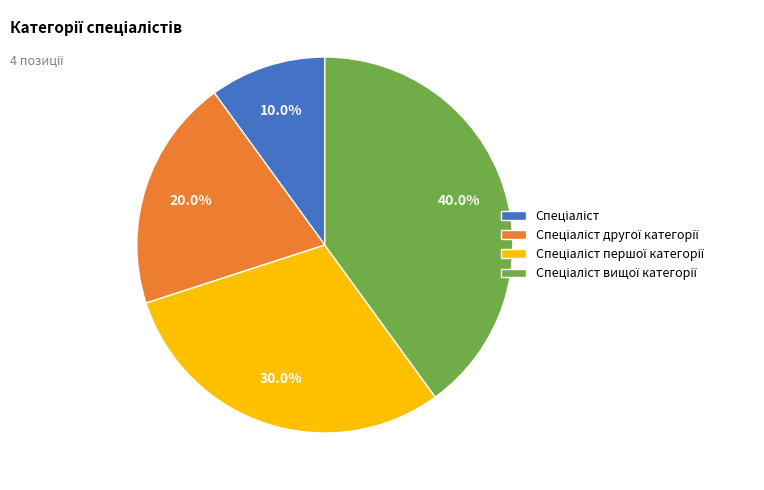

Is there any slice that represents more than half of the pie?

No